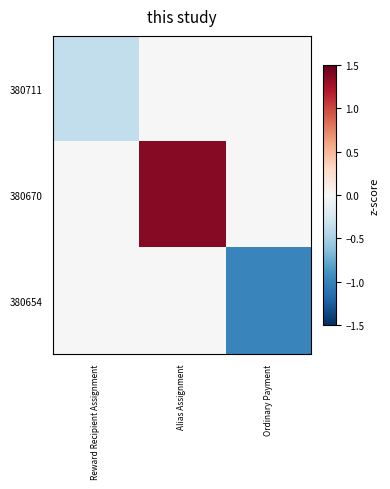

Which series has the largest total across all categories?

380670